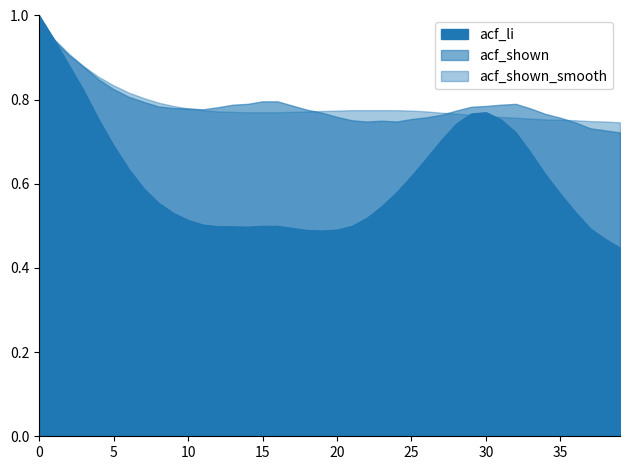

How many distinct data groups are displayed?

3